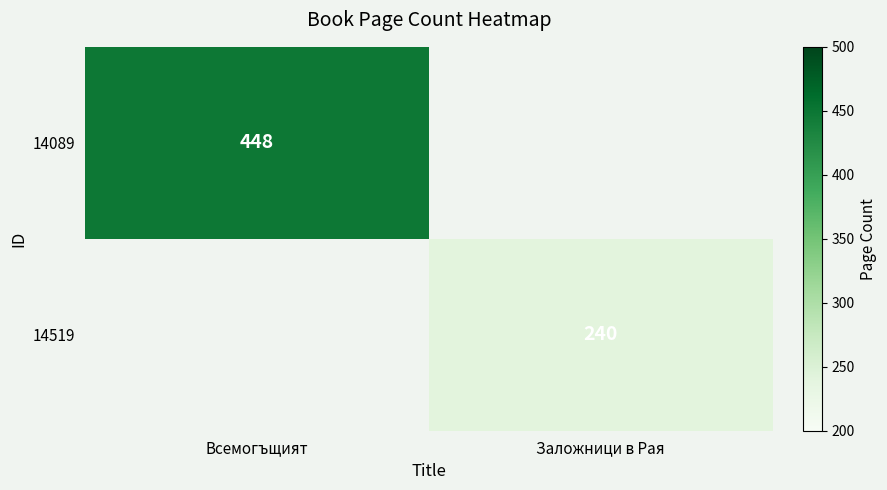

Which label corresponds to the largest value in the chart?

Всемогъщият